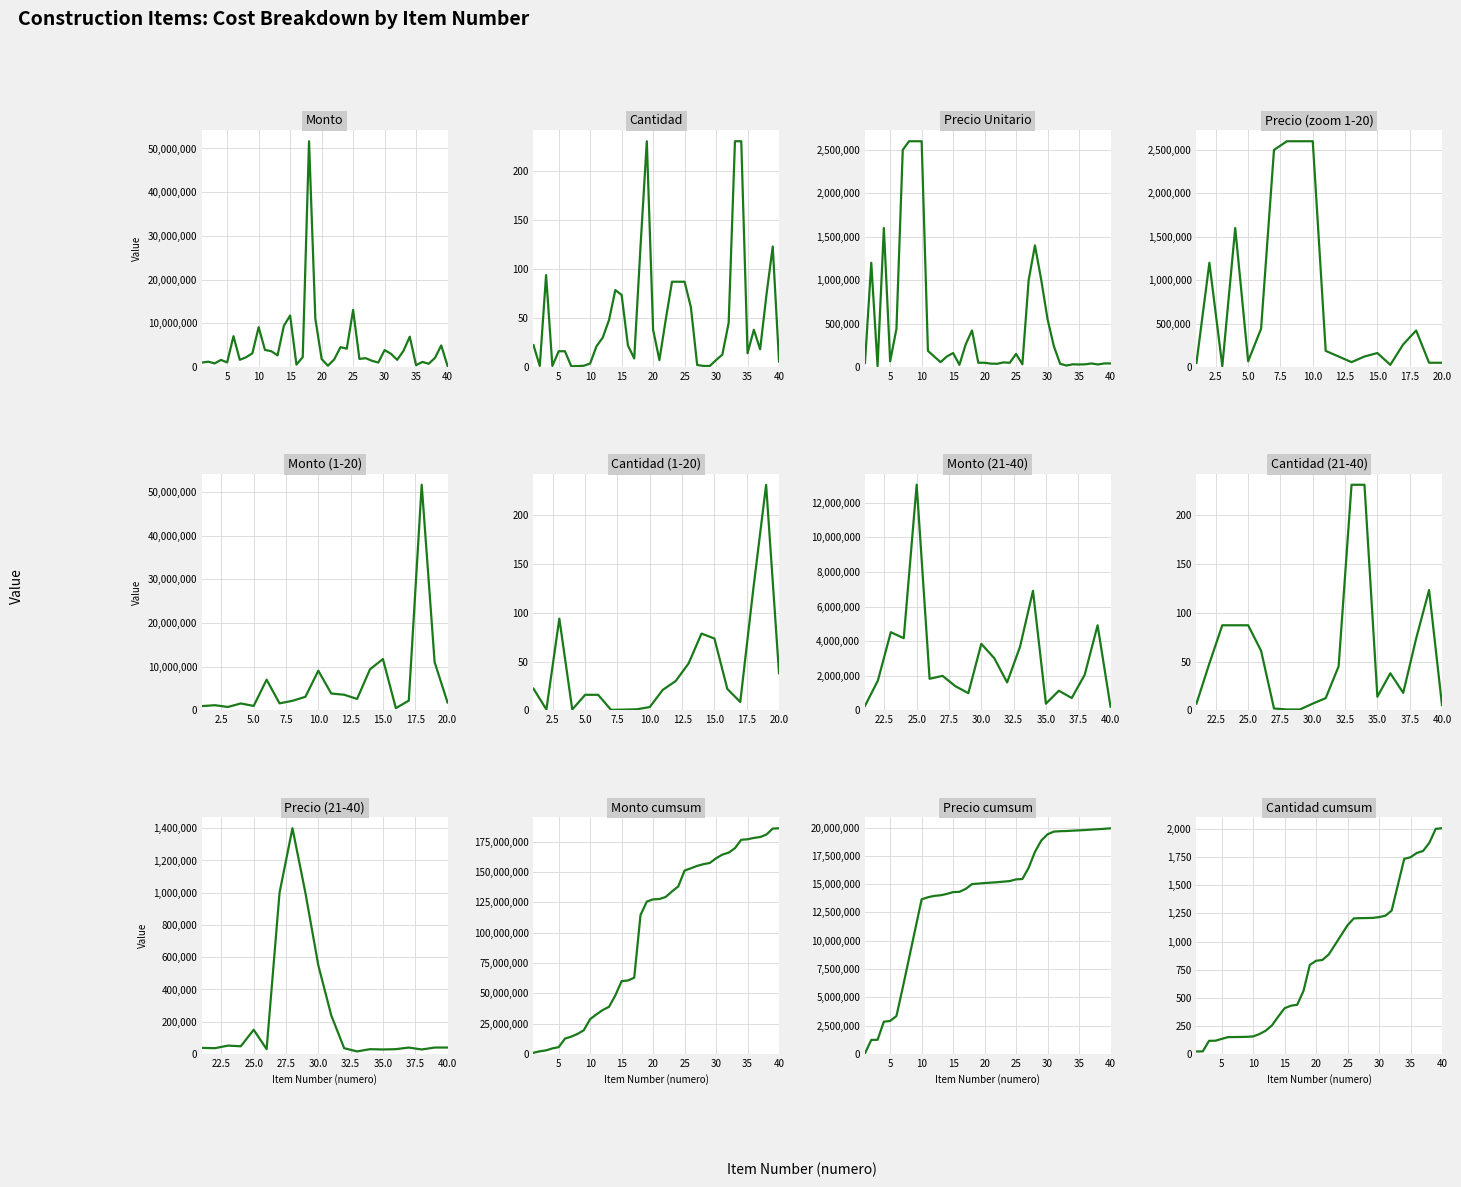

Between which two adjacent categories do precio_unitario_estimado and monto first intersect?

6 and 7